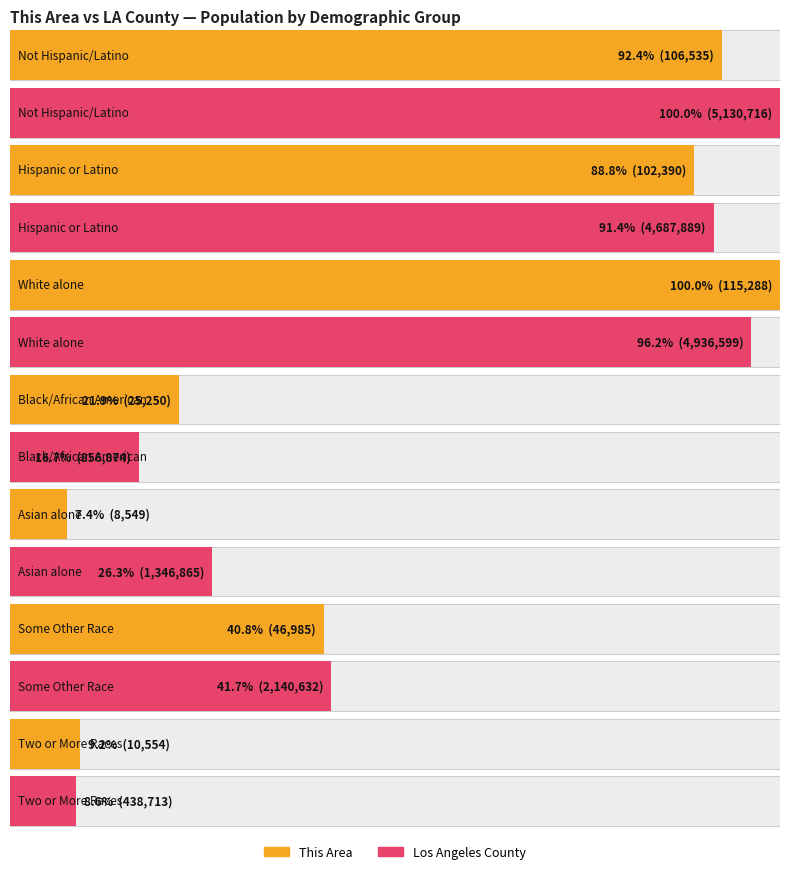

Which category has the highest value across all series?

Not Hispanic/Latino